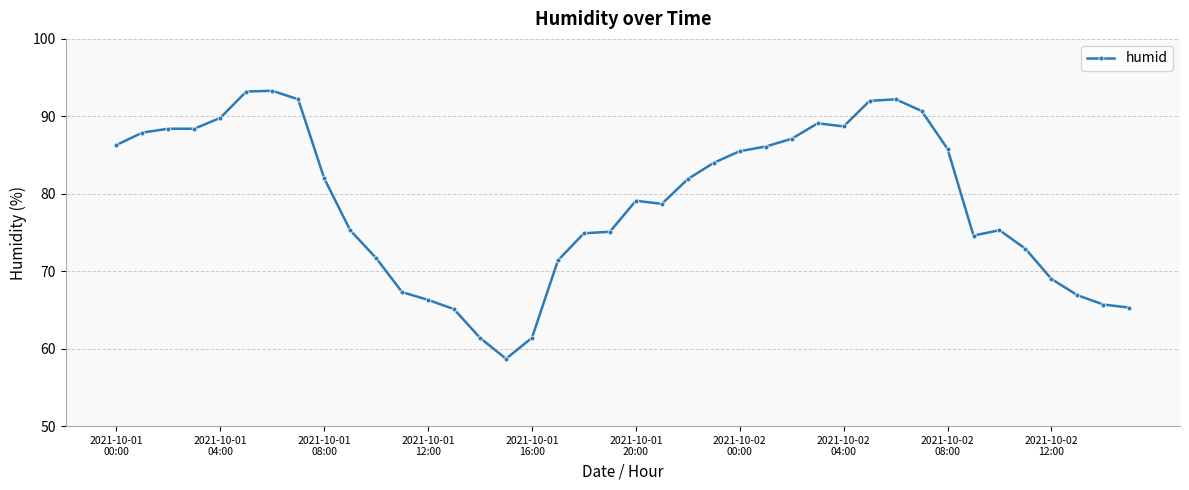

What is the difference between the maximum and minimum values?

34.6